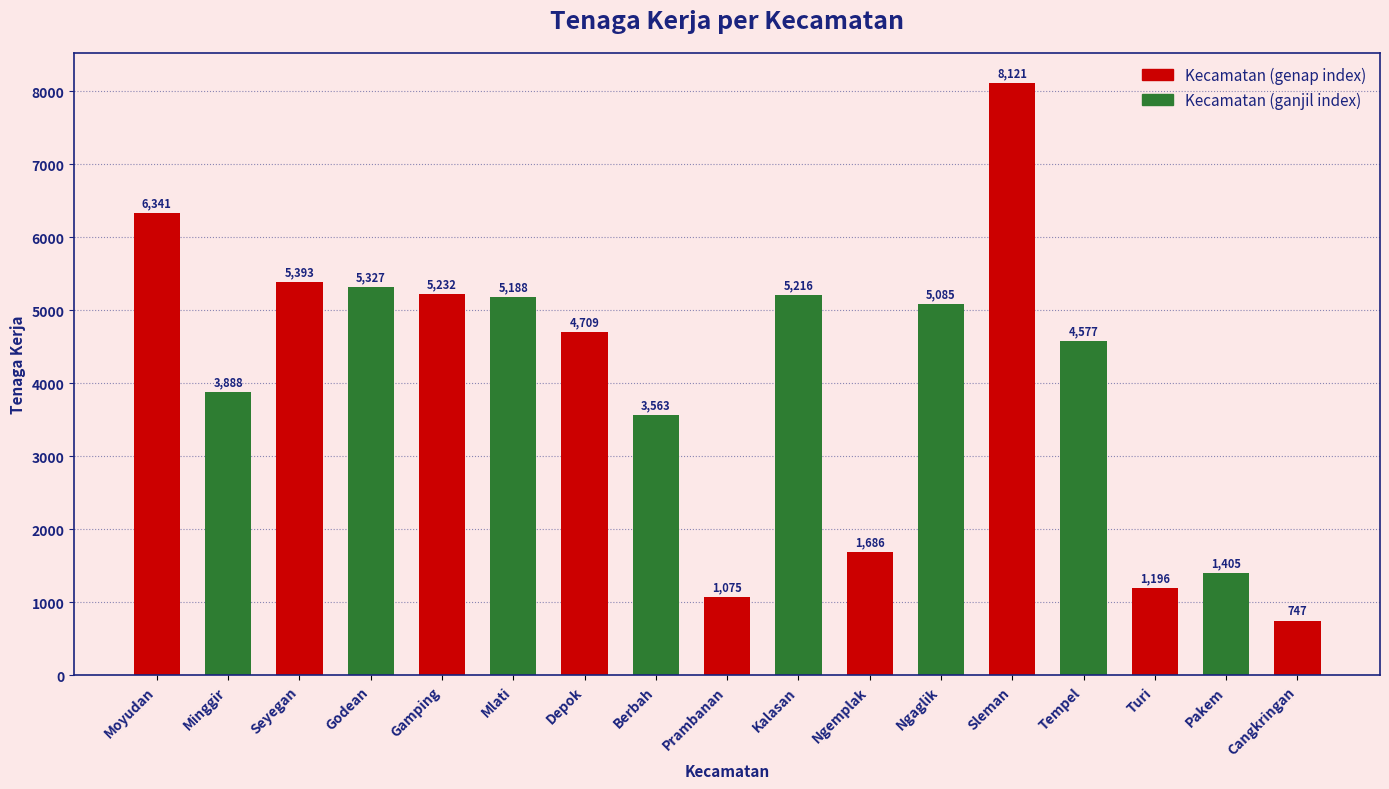

Rank the categories by value from lowest to highest.

Cangkringan, Prambanan, Turi, Pakem, Ngemplak, Berbah, Minggir, Tempel, Depok, Ngaglik, Mlati, Kalasan, Gamping, Godean, Seyegan, Moyudan, Sleman